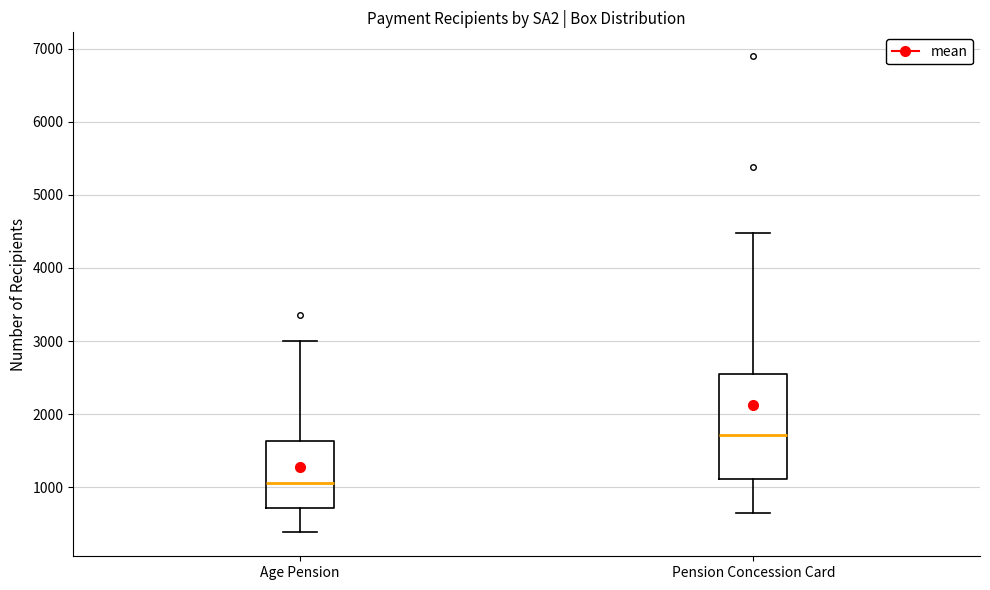

Reading left to right, transcribe this box plot: for each box, give where its median line is, the range the box spans, and where its two whiskers end, as read against the y-axis. The values are not printed on the chart, so give them approximately, as read against the axis.

Age Pension: median 1100, box 700 to 1600, whiskers 400 to 3000
Pension Concession Card: median 1700, box 1100 to 2600, whiskers 700 to 4500